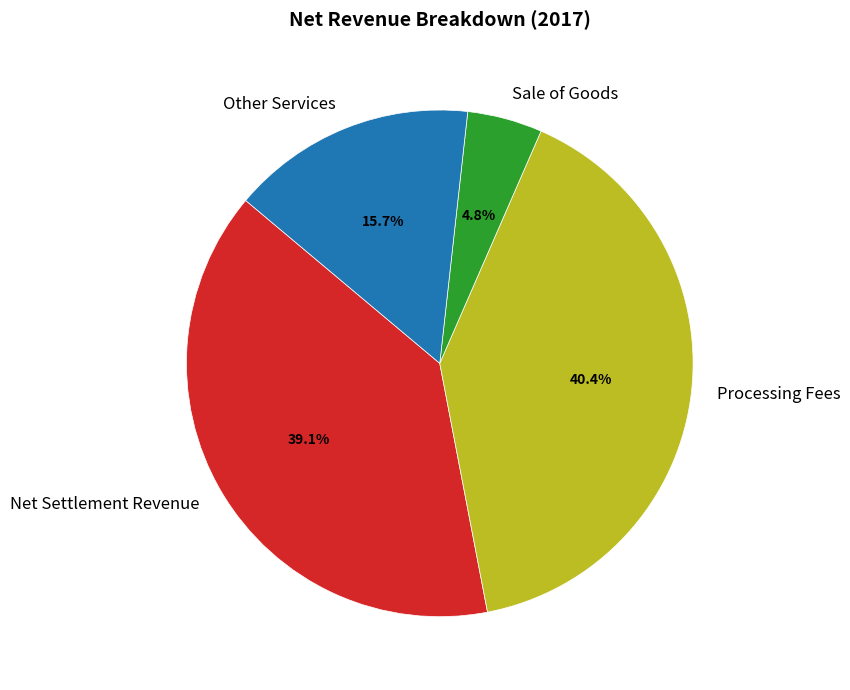

What is the smallest slice in the pie chart?

Sale of Goods